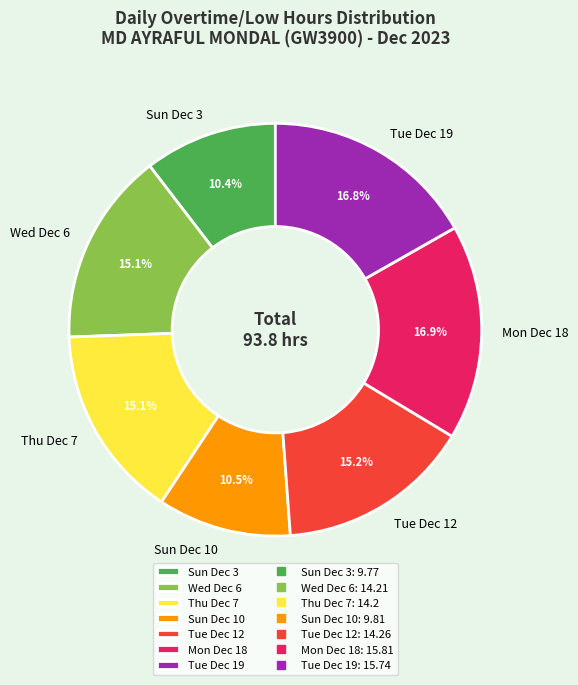

To the nearest percent, what is the average slice percentage?

14%